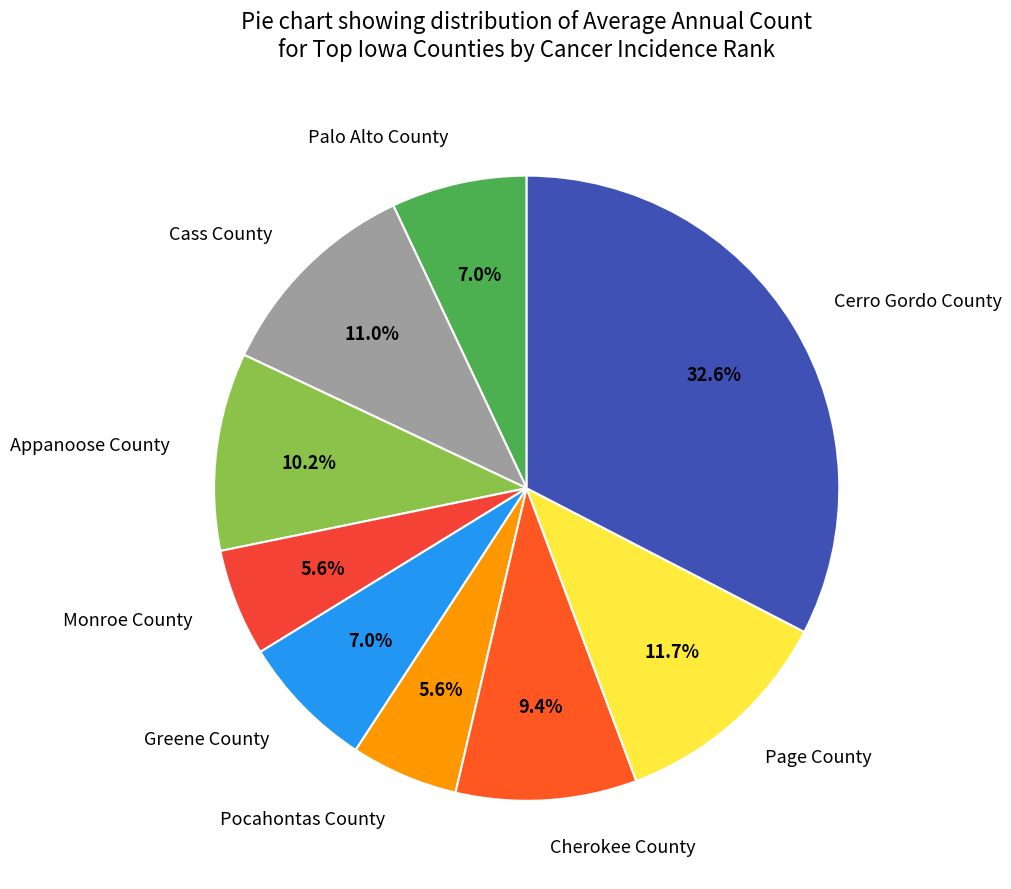

Which category has the biggest portion of the pie?

Cerro Gordo County